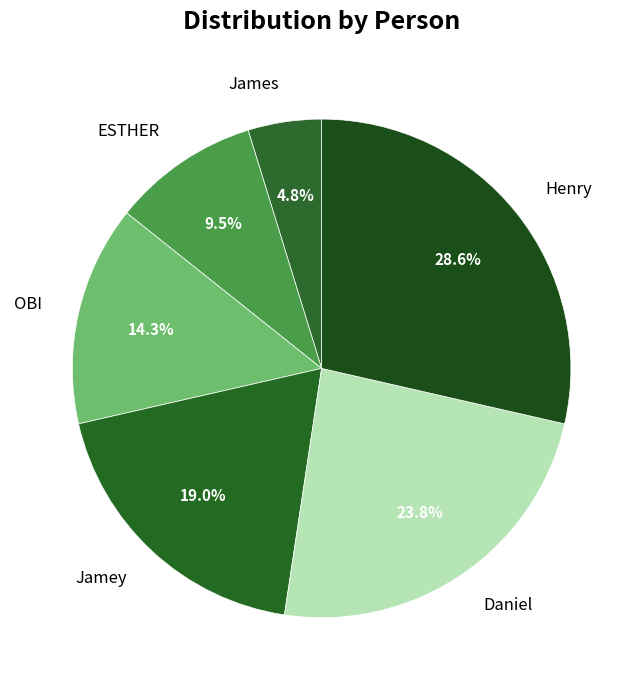

Rank the categories by value from lowest to highest.

James, ESTHER, OBI, Jamey, Daniel, Henry